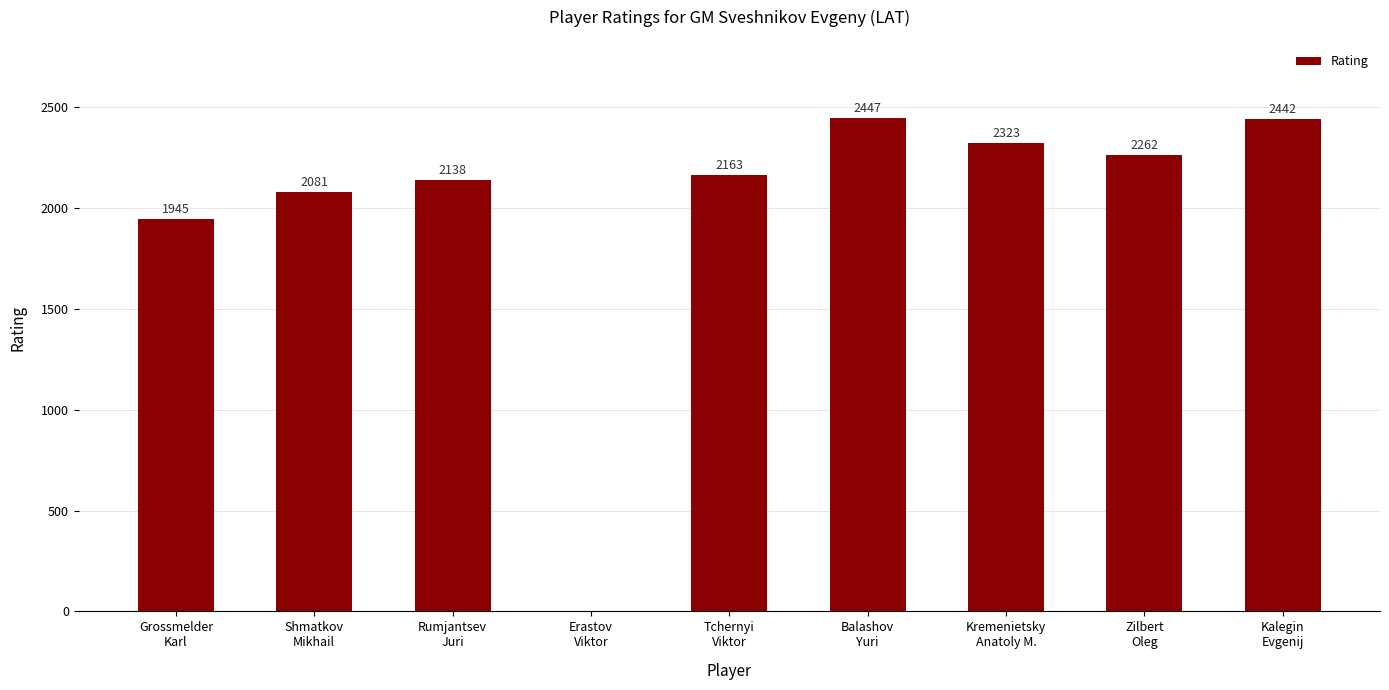

The value at Zilbert
Oleg is 919. True or false?

False